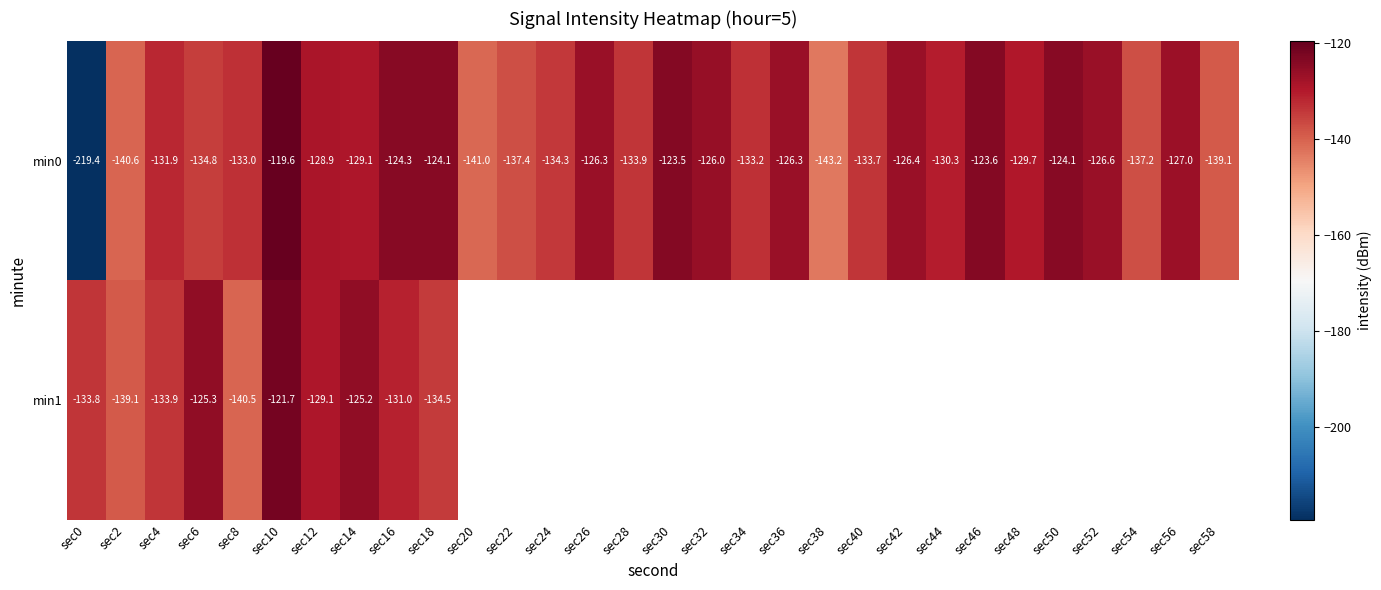

What is the highest value of the min1 series?

-121.7